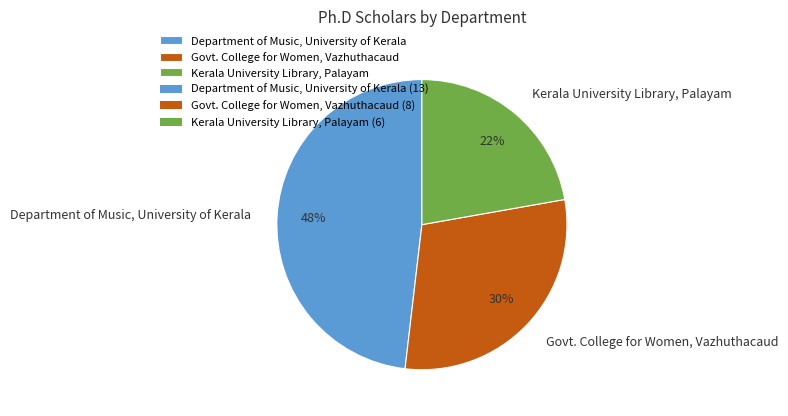

Which has a higher value, Department of Music, University of Kerala or Kerala University Library, Palayam?

Department of Music, University of Kerala